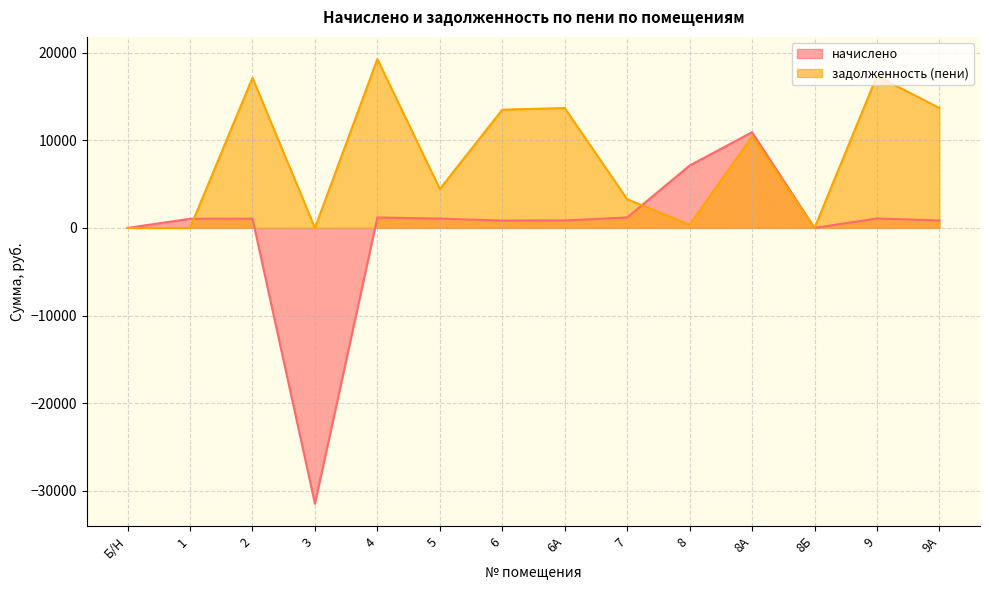

Between 4 and 3, which is larger?

4